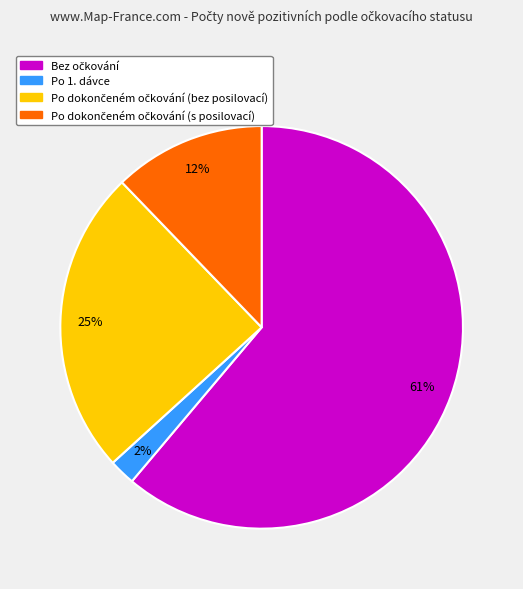

To the nearest percent, what percentage of the pie is Po 1. dávce?

2%